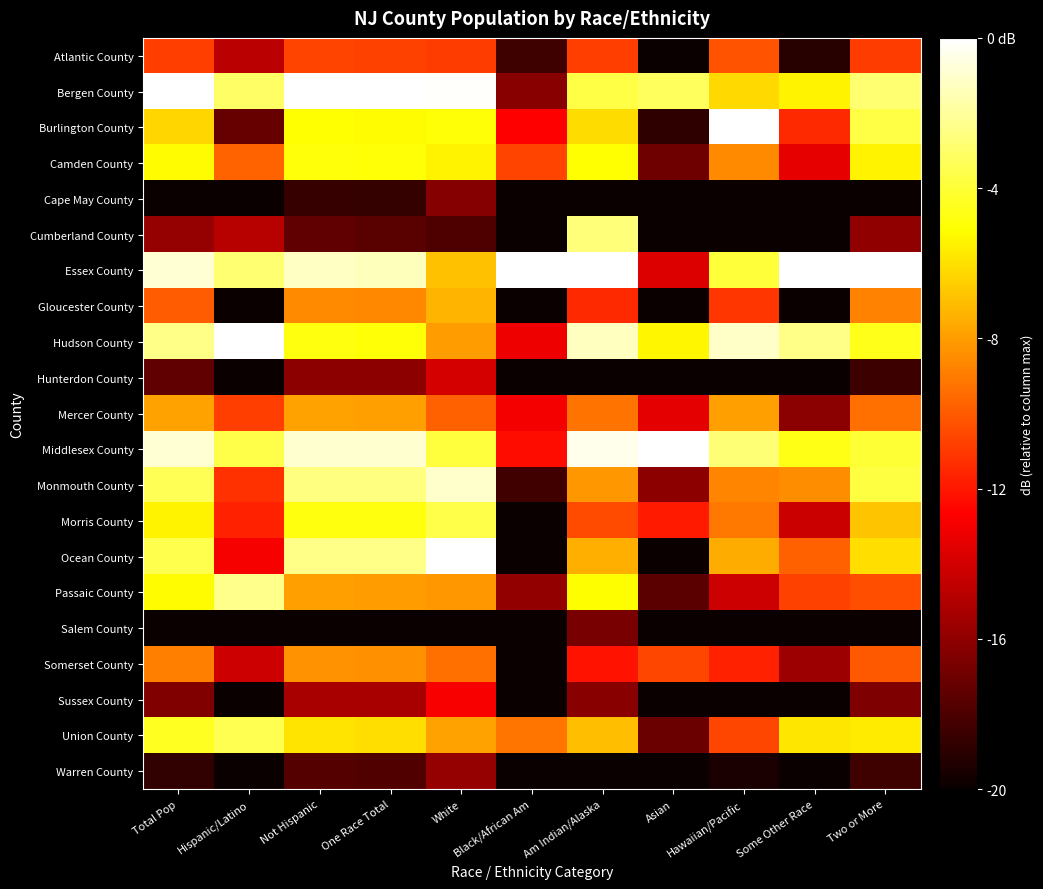

Reading right to left, list all the values displayed in this chart.

Atlantic County: Two or More=-10.9	Some Other Race=-19.1	Hawaiian/Pacific=-10.2	Asian=-20.0	Am Indian/Alaska=-10.8	Black/African Am=-18.4	White=-10.9	One Race Total=-10.7	Not Hispanic=-10.6	Hispanic/Latino=-14.7	Total Pop=-10.8
Bergen County: Two or More=-2.8	Some Other Race=-5.4	Hawaiian/Pacific=-6.2	Asian=-3.2	Am Indian/Alaska=-3.7	Black/African Am=-16.2	White=-0.1	One Race Total=0.0	Not Hispanic=0.0	Hispanic/Latino=-3.1	Total Pop=0.0
Burlington County: Two or More=-3.7	Some Other Race=-11.4	Hawaiian/Pacific=0.0	Asian=-18.9	Am Indian/Alaska=-6.2	Black/African Am=-12.7	White=-4.9	One Race Total=-5.2	Not Hispanic=-5.0	Hispanic/Latino=-17.2	Total Pop=-6.3
Camden County: Two or More=-5.4	Some Other Race=-13.4	Hawaiian/Pacific=-8.6	Asian=-17.0	Am Indian/Alaska=-5.1	Black/African Am=-10.6	White=-5.4	One Race Total=-5.0	Not Hispanic=-4.9	Hispanic/Latino=-9.8	Total Pop=-5.2
Cape May County: Two or More=-20.0	Some Other Race=-20.0	Hawaiian/Pacific=-20.0	Asian=-20.0	Am Indian/Alaska=-20.0	Black/African Am=-20.0	White=-16.3	One Race Total=-18.7	Not Hispanic=-18.6	Hispanic/Latino=-20.0	Total Pop=-20.0
Cumberland County: Two or More=-16.0	Some Other Race=-20.0	Hawaiian/Pacific=-20.0	Asian=-20.0	Am Indian/Alaska=-2.7	Black/African Am=-20.0	White=-18.0	One Race Total=-17.6	Not Hispanic=-17.4	Hispanic/Latino=-14.8	Total Pop=-15.8
Essex County: Two or More=0.0	Some Other Race=0.0	Hawaiian/Pacific=-3.9	Asian=-13.7	Am Indian/Alaska=0.0	Black/African Am=0.0	White=-6.9	One Race Total=-1.4	Not Hispanic=-1.2	Hispanic/Latino=-2.9	Total Pop=-0.9
Gloucester County: Two or More=-8.8	Some Other Race=-20.0	Hawaiian/Pacific=-11.1	Asian=-20.0	Am Indian/Alaska=-11.5	Black/African Am=-20.0	White=-7.3	One Race Total=-8.7	Not Hispanic=-8.6	Hispanic/Latino=-20.0	Total Pop=-10.0
Hudson County: Two or More=-4.5	Some Other Race=-2.4	Hawaiian/Pacific=-1.1	Asian=-5.3	Am Indian/Alaska=-1.3	Black/African Am=-13.1	White=-8.0	One Race Total=-4.9	Not Hispanic=-4.8	Hispanic/Latino=0.0	Total Pop=-2.4
Hunterdon County: Two or More=-18.5	Some Other Race=-20.0	Hawaiian/Pacific=-20.0	Asian=-20.0	Am Indian/Alaska=-20.0	Black/African Am=-20.0	White=-13.9	One Race Total=-16.1	Not Hispanic=-16.1	Hispanic/Latino=-20.0	Total Pop=-17.4
Mercer County: Two or More=-9.4	Some Other Race=-16.2	Hawaiian/Pacific=-8.0	Asian=-13.5	Am Indian/Alaska=-9.2	Black/African Am=-13.0	White=-9.8	One Race Total=-7.9	Not Hispanic=-7.9	Hispanic/Latino=-10.8	Total Pop=-7.8
Middlesex County: Two or More=-4.0	Some Other Race=-4.7	Hawaiian/Pacific=-2.8	Asian=0.0	Am Indian/Alaska=-0.4	Black/African Am=-12.3	White=-3.9	One Race Total=-1.0	Not Hispanic=-1.0	Hispanic/Latino=-3.6	Total Pop=-0.9
Monmouth County: Two or More=-3.8	Some Other Race=-8.4	Hawaiian/Pacific=-8.7	Asian=-16.0	Am Indian/Alaska=-8.2	Black/African Am=-18.4	White=-1.1	One Race Total=-2.6	Not Hispanic=-2.5	Hispanic/Latino=-11.2	Total Pop=-3.4
Morris County: Two or More=-6.8	Some Other Race=-14.3	Hawaiian/Pacific=-9.1	Asian=-11.9	Am Indian/Alaska=-10.4	Black/African Am=-20.0	White=-3.7	One Race Total=-4.8	Not Hispanic=-4.8	Hispanic/Latino=-11.6	Total Pop=-5.5
Ocean County: Two or More=-6.1	Some Other Race=-9.8	Hawaiian/Pacific=-7.6	Asian=-20.0	Am Indian/Alaska=-7.5	Black/African Am=-20.0	White=0.0	One Race Total=-2.4	Not Hispanic=-2.4	Hispanic/Latino=-12.9	Total Pop=-3.5
Passaic County: Two or More=-10.4	Some Other Race=-10.7	Hawaiian/Pacific=-14.1	Asian=-17.6	Am Indian/Alaska=-5.1	Black/African Am=-15.9	White=-8.2	One Race Total=-8.0	Not Hispanic=-8.0	Hispanic/Latino=-2.3	Total Pop=-5.2
Salem County: Two or More=-20.0	Some Other Race=-20.0	Hawaiian/Pacific=-20.0	Asian=-20.0	Am Indian/Alaska=-16.7	Black/African Am=-20.0	White=-20.0	One Race Total=-20.0	Not Hispanic=-20.0	Hispanic/Latino=-20.0	Total Pop=-20.0
Somerset County: Two or More=-10.1	Some Other Race=-15.6	Hawaiian/Pacific=-11.7	Asian=-10.6	Am Indian/Alaska=-12.1	Black/African Am=-20.0	White=-9.4	One Race Total=-8.4	Not Hispanic=-8.3	Hispanic/Latino=-14.2	Total Pop=-8.8
Sussex County: Two or More=-16.5	Some Other Race=-20.0	Hawaiian/Pacific=-20.0	Asian=-20.0	Am Indian/Alaska=-16.2	Black/African Am=-20.0	White=-12.9	One Race Total=-15.3	Not Hispanic=-15.2	Hispanic/Latino=-20.0	Total Pop=-16.4
Union County: Two or More=-5.7	Some Other Race=-5.8	Hawaiian/Pacific=-10.6	Asian=-17.1	Am Indian/Alaska=-7.0	Black/African Am=-9.2	White=-7.8	One Race Total=-6.0	Not Hispanic=-5.9	Hispanic/Latino=-3.5	Total Pop=-4.4
Warren County: Two or More=-18.4	Some Other Race=-20.0	Hawaiian/Pacific=-19.5	Asian=-20.0	Am Indian/Alaska=-20.0	Black/African Am=-20.0	White=-15.8	One Race Total=-17.8	Not Hispanic=-17.7	Hispanic/Latino=-20.0	Total Pop=-18.8